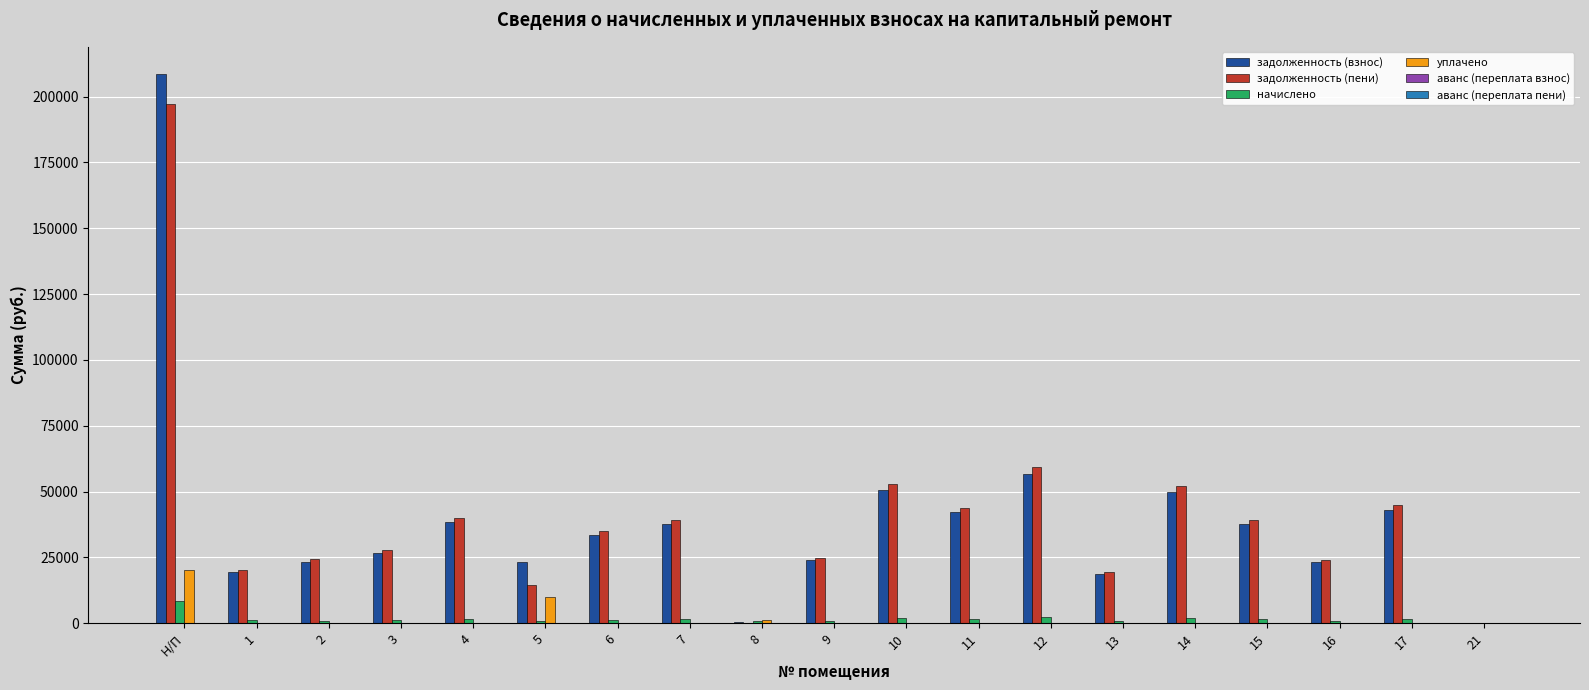

Are the bars horizontal?

No